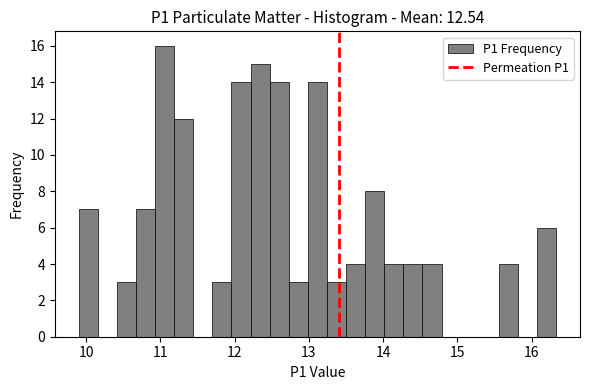

Read against the x-axis, roughly where is the centre of the tallest bar?

11.1